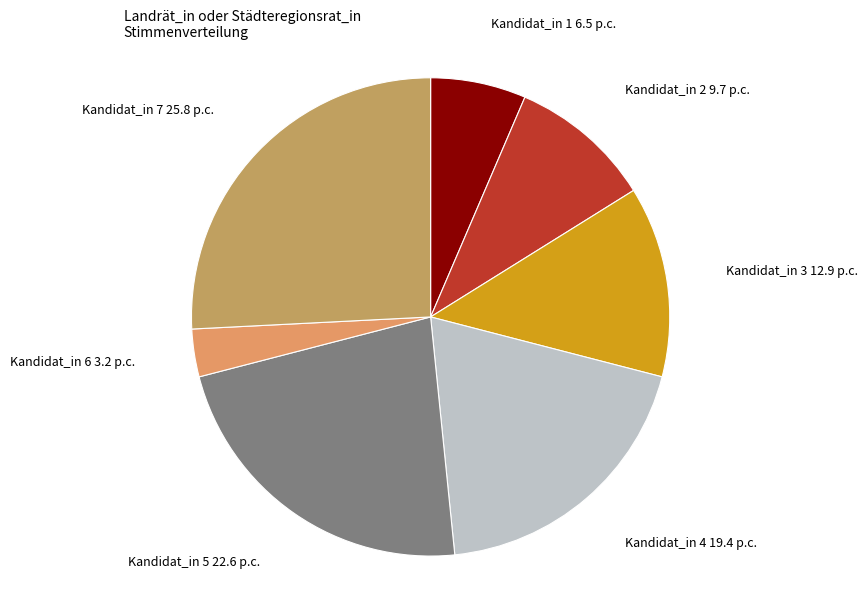

What is the smallest slice in the pie chart?

Kandidat_in 6